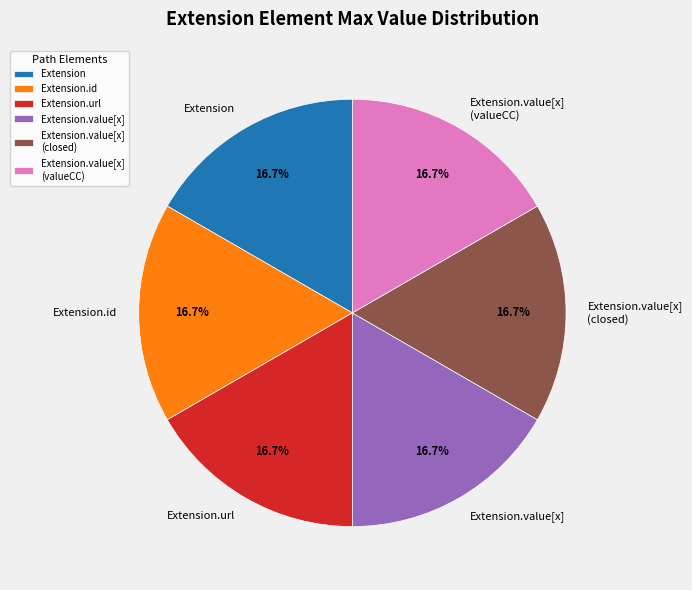

Approximately how many times larger is the value at Extension.value[x] compared to Extension?

1.0